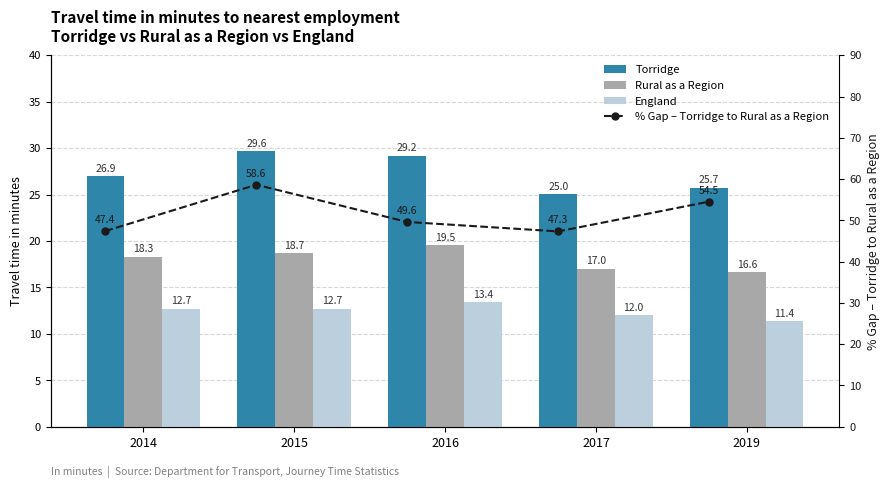

Count the England values in the range 12 to 13.

3